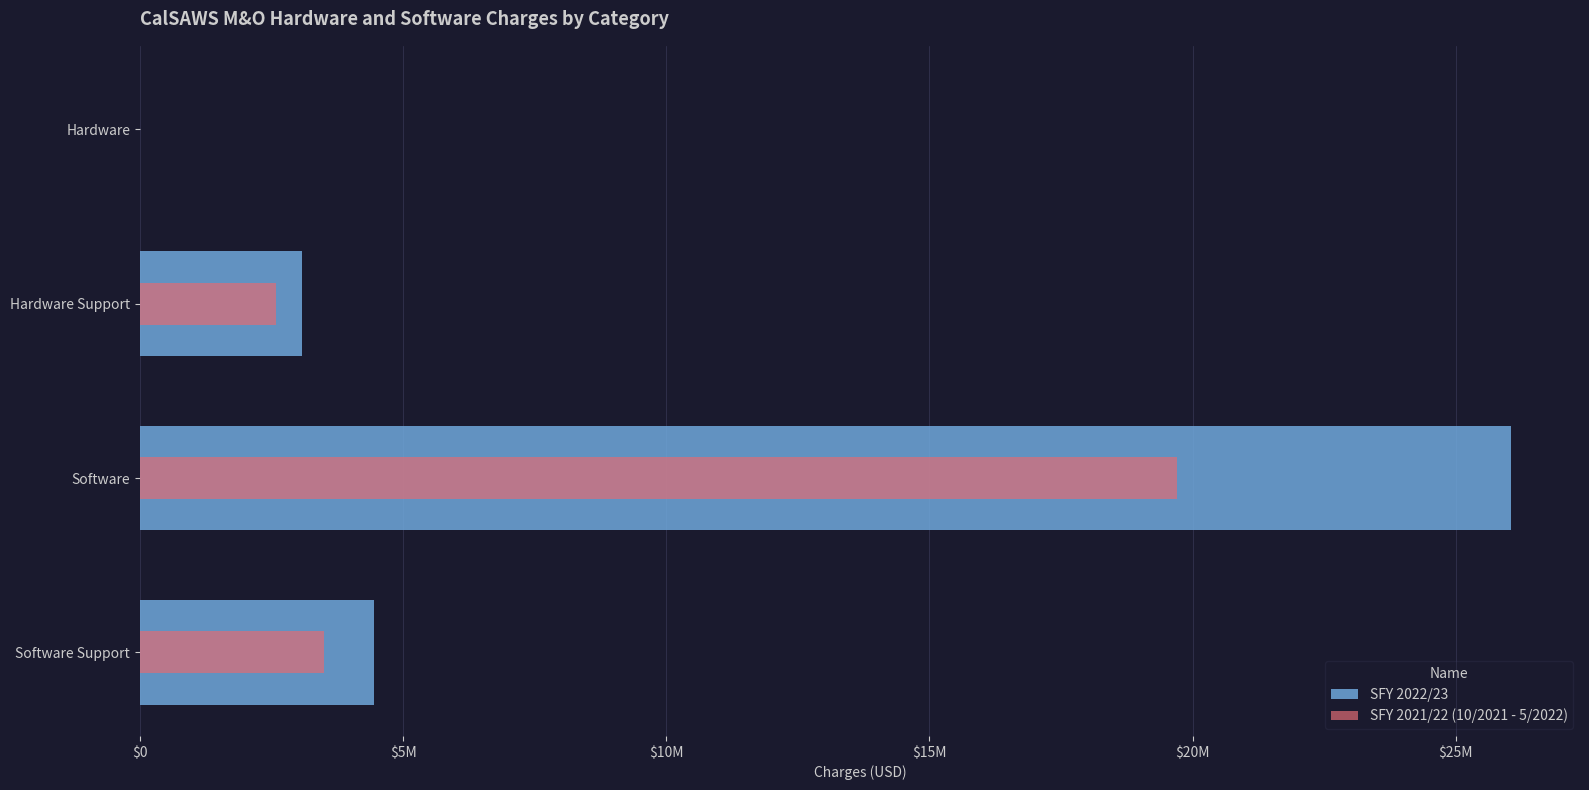

What is the difference between the highest and lowest values at Software?

6355651.3